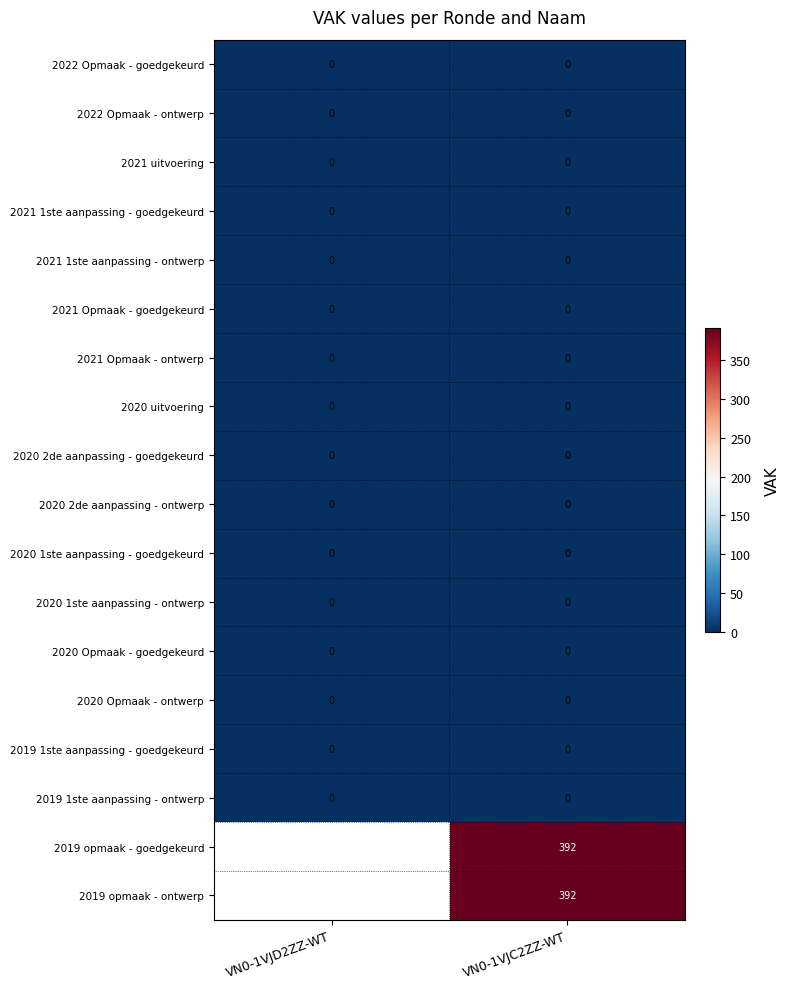

What is the total value across all series at VN0-1VJC2ZZ-WT?

784